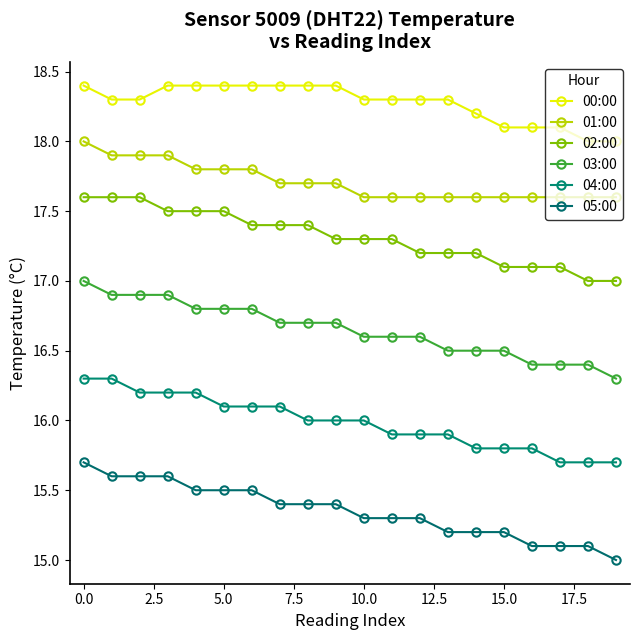

How many 02:00 values are between 17 and 18?

20